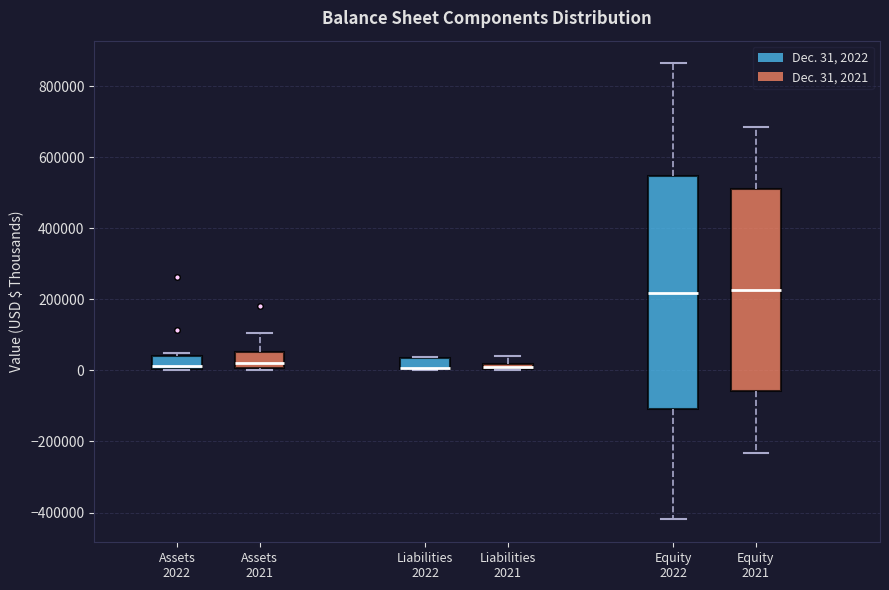

Comparing the boxes themselves (not the whiskers), which one is the tallest?

Equity 2022